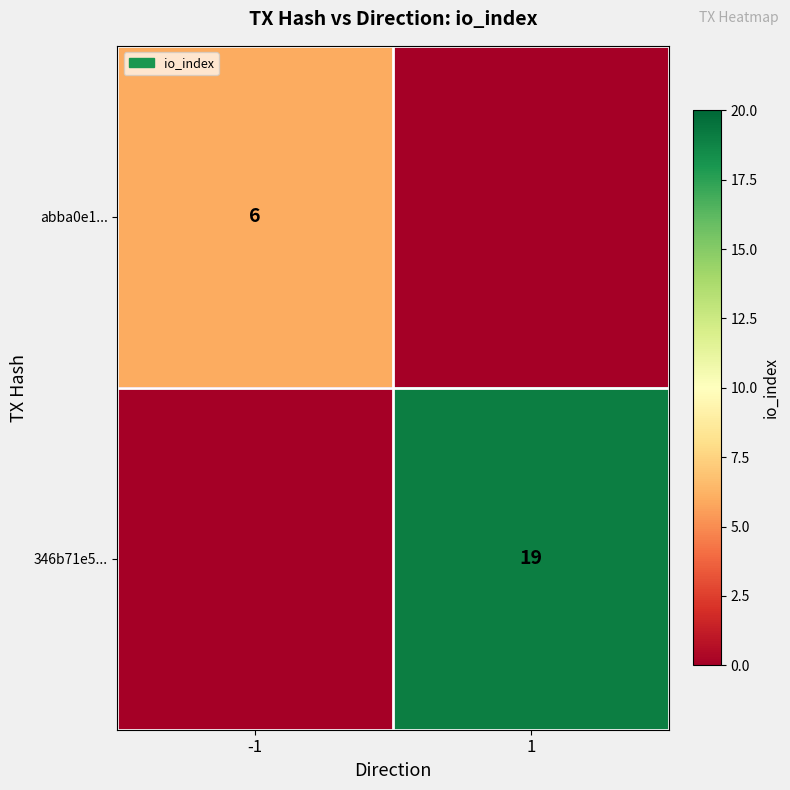

True or false: 346b71e5... has a value of 10 at 1.

False